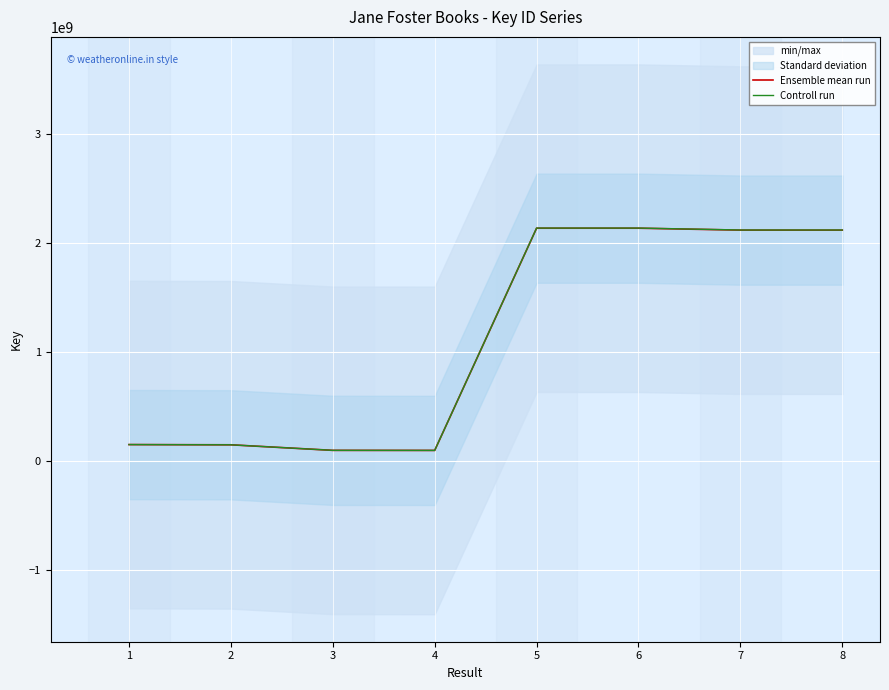

How many interior local valleys does the Ensemble mean run series have?

2